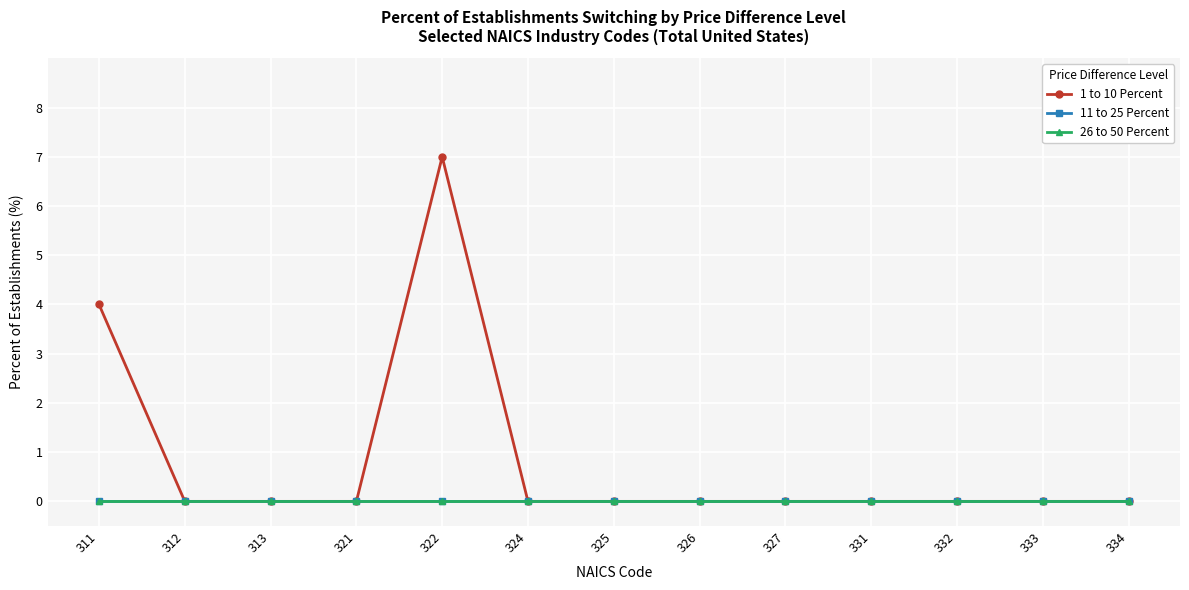

Is this an area chart (filled region under the line)?

No